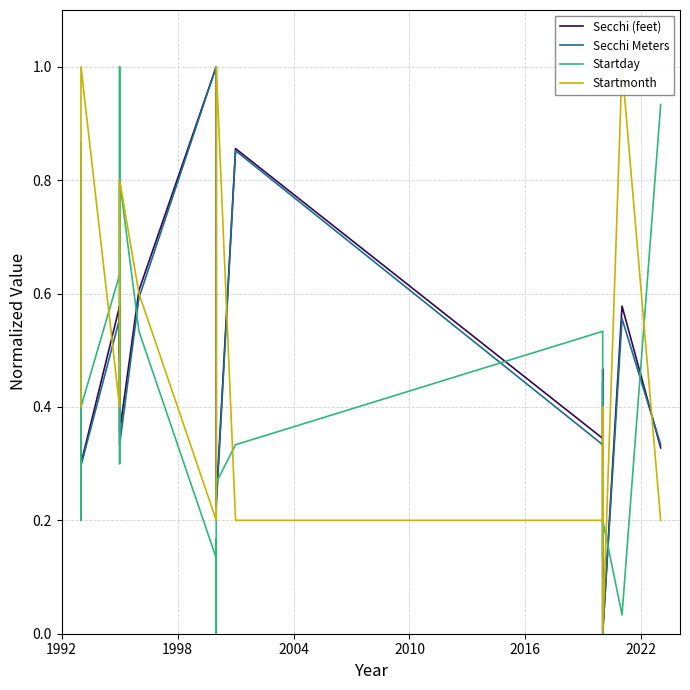

How many lines are shown in the chart?

4